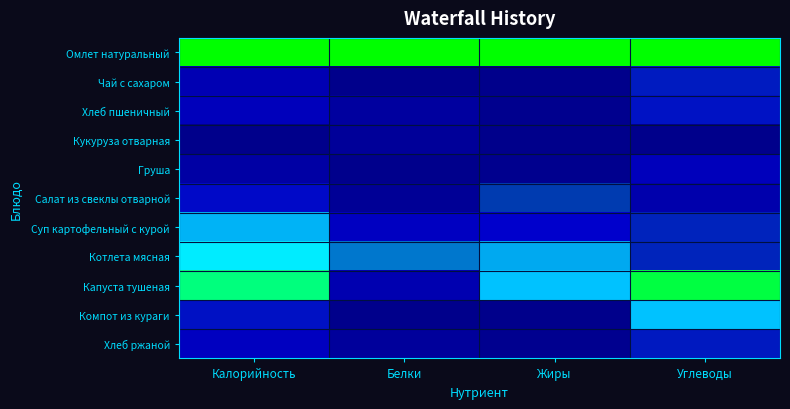

Which series has the largest range (max minus min)?

Капуста тушеная